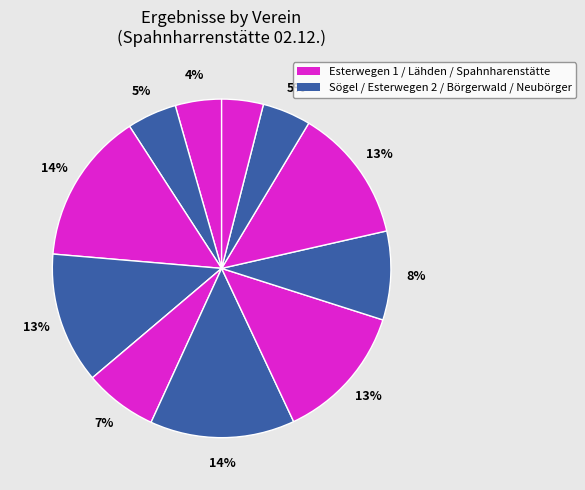

Count the number of slices in the pie.

11